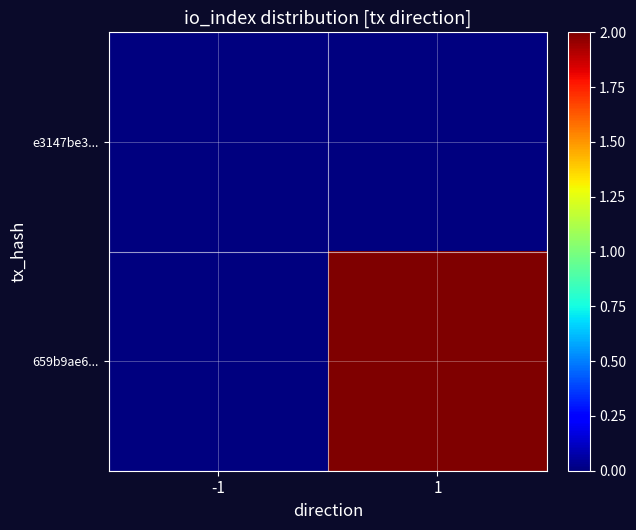

Rank the series at 1 from lowest to highest value.

e3147be3..., 659b9ae6...